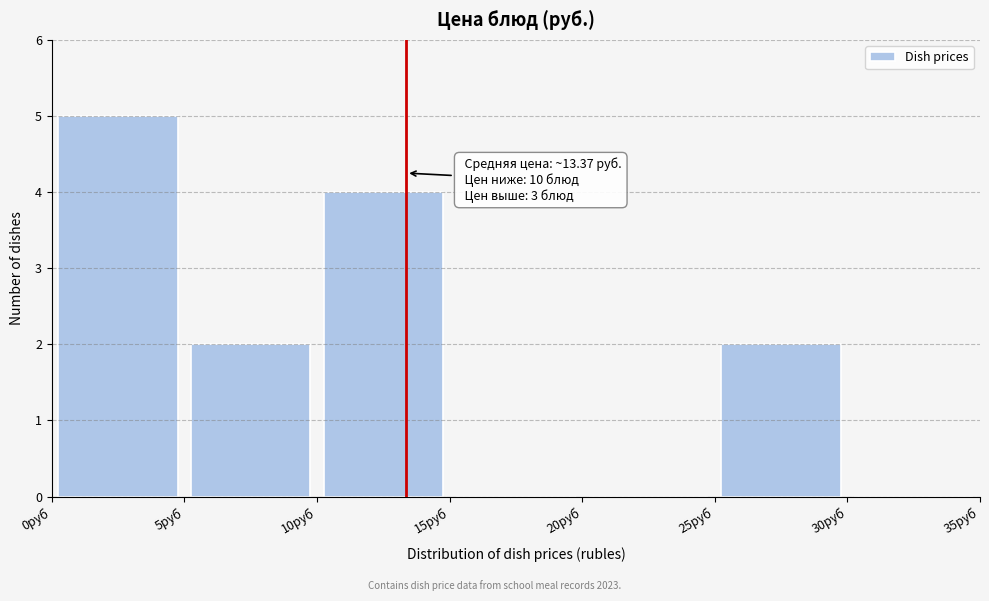

Which range on the x-axis has the tallest bar?

0 to 5